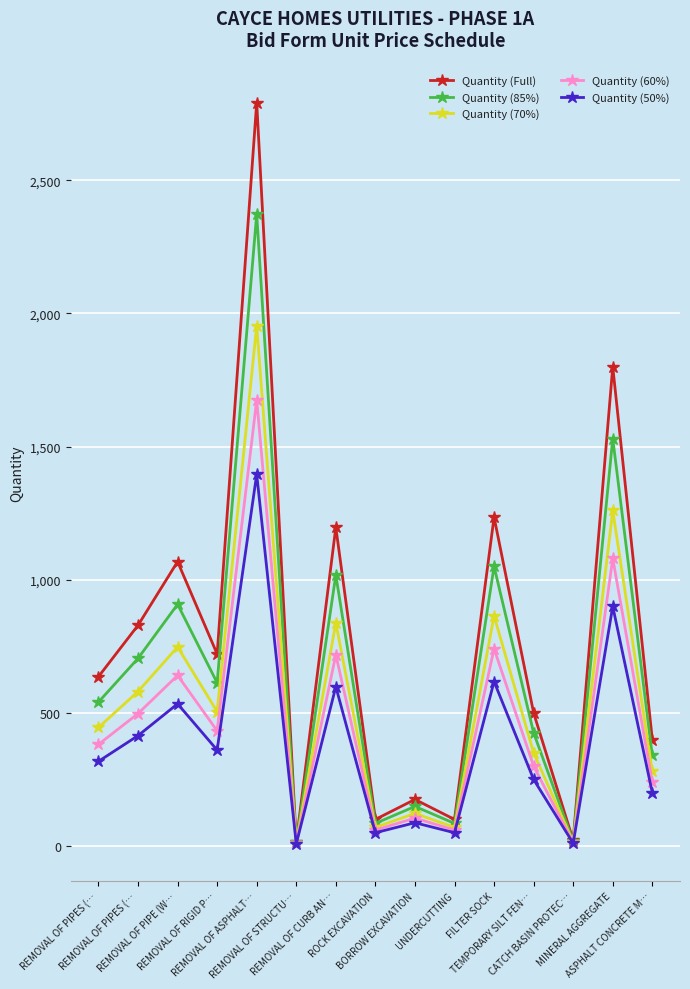

What is the greatest value displayed?

2792.0